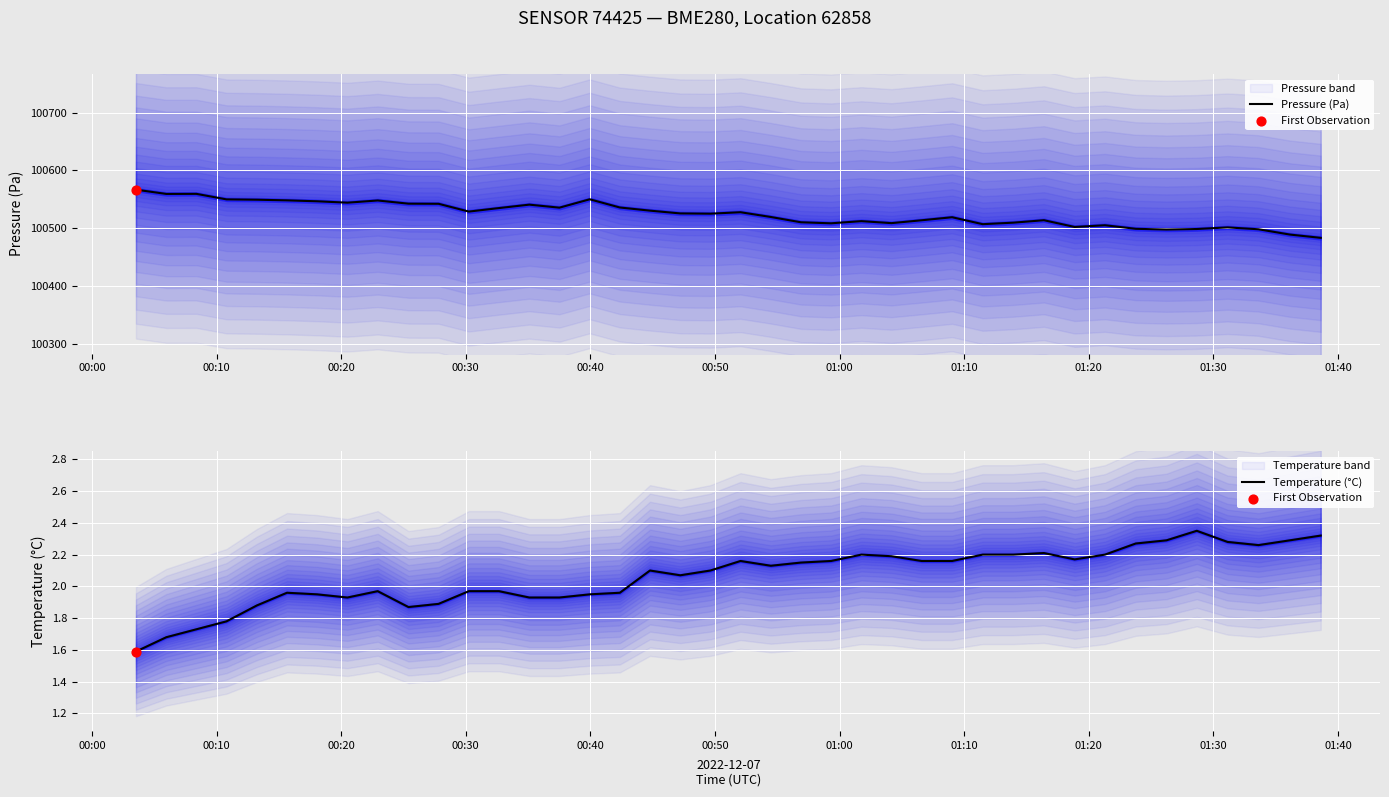

Which series reaches the maximum Y coordinate?

Pressure (Pa)